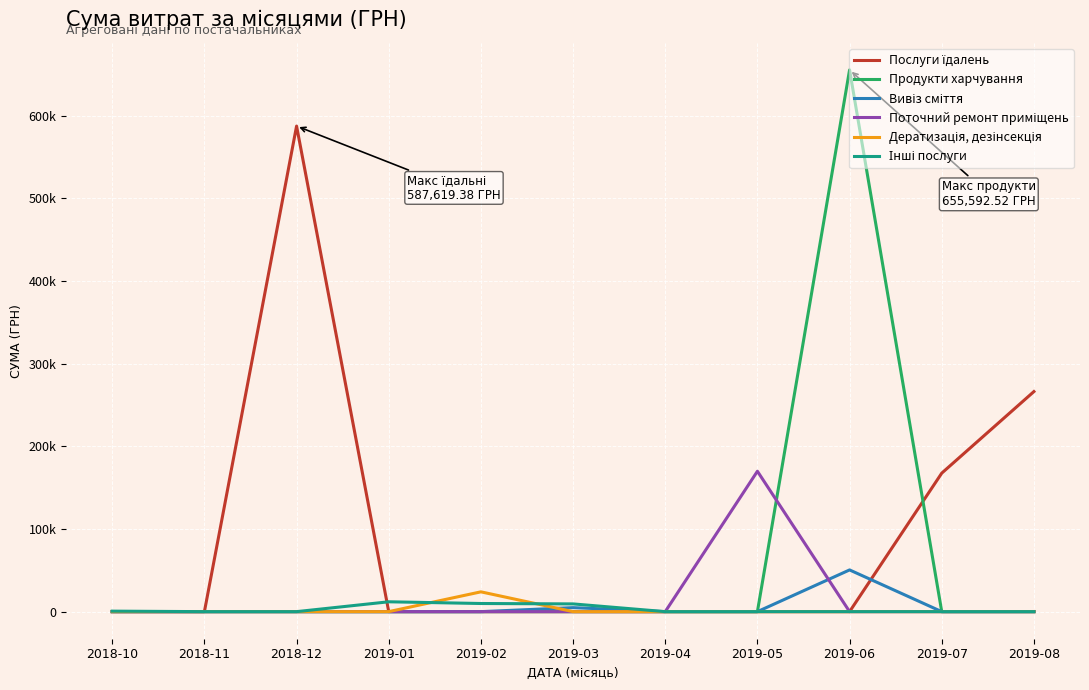

Does the chart display data point markers on the line(s)?

No